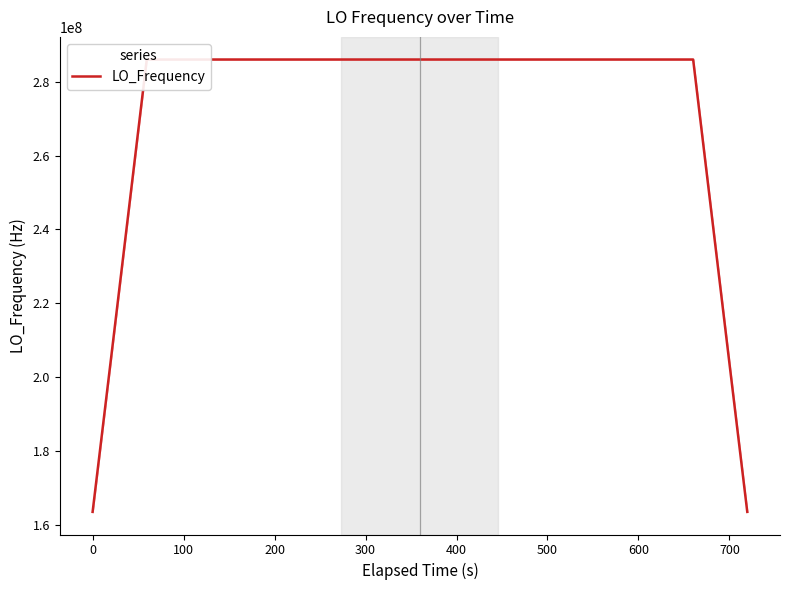

What is the smallest value displayed?

163455428.1